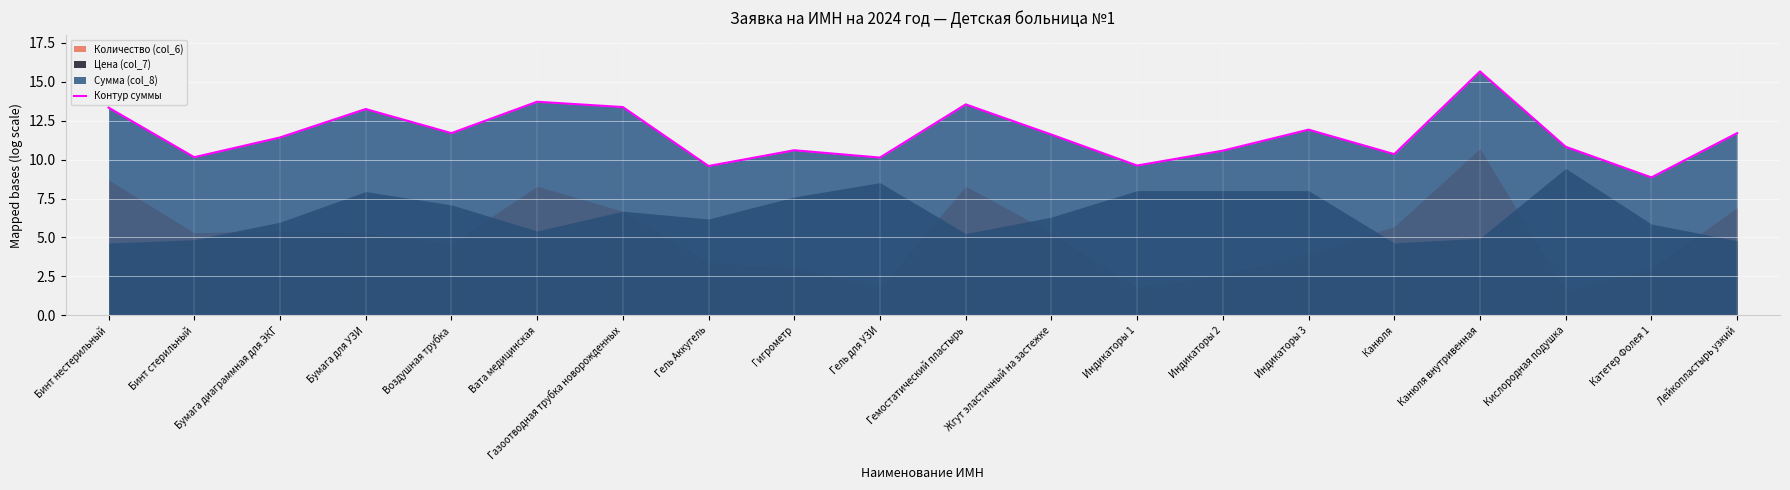

The value at Гель Аккугель is 9.6. True or false?

True